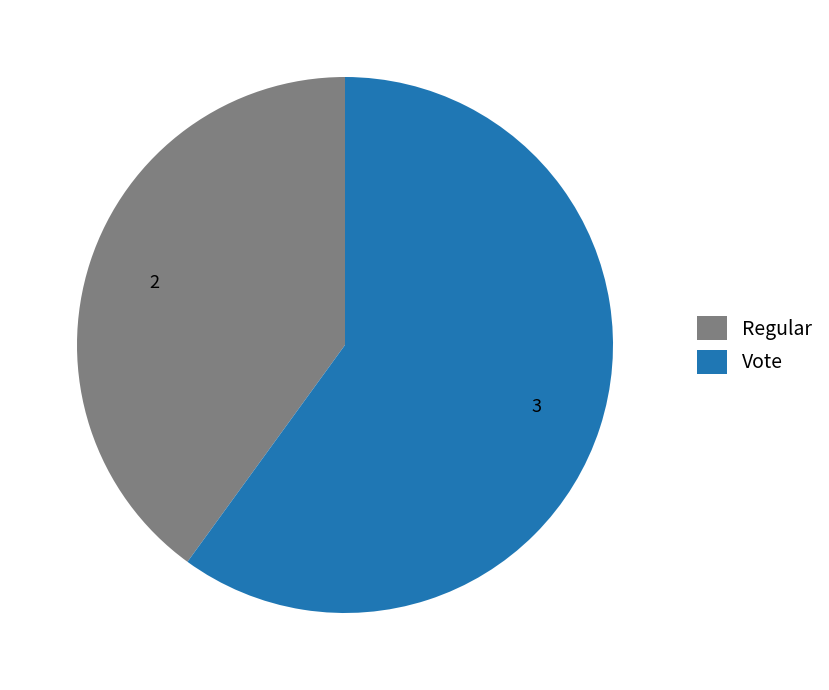

Count the number of slices in the pie.

2